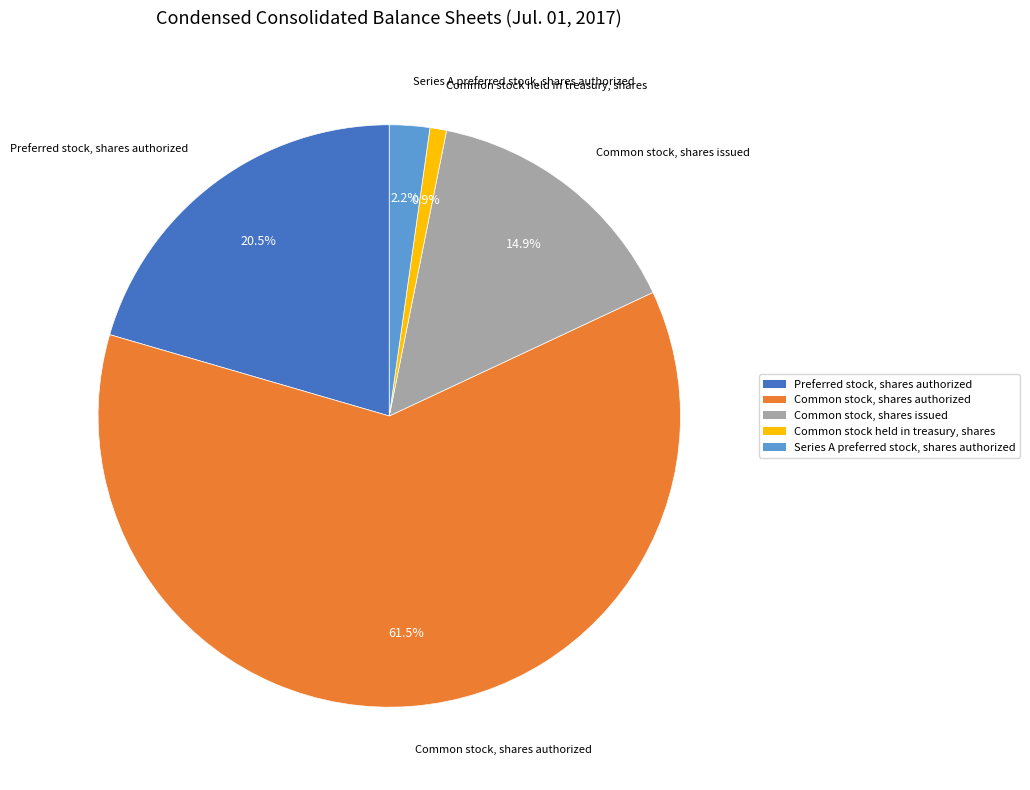

Which category has the biggest portion of the pie?

Common stock, shares authorized